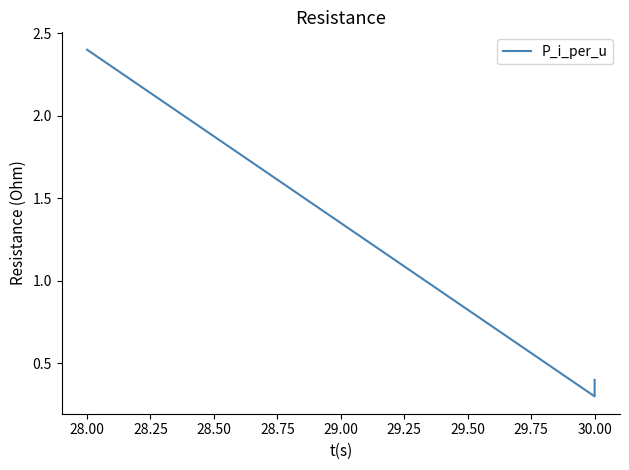

What value does the data have at 28.00?

2.4